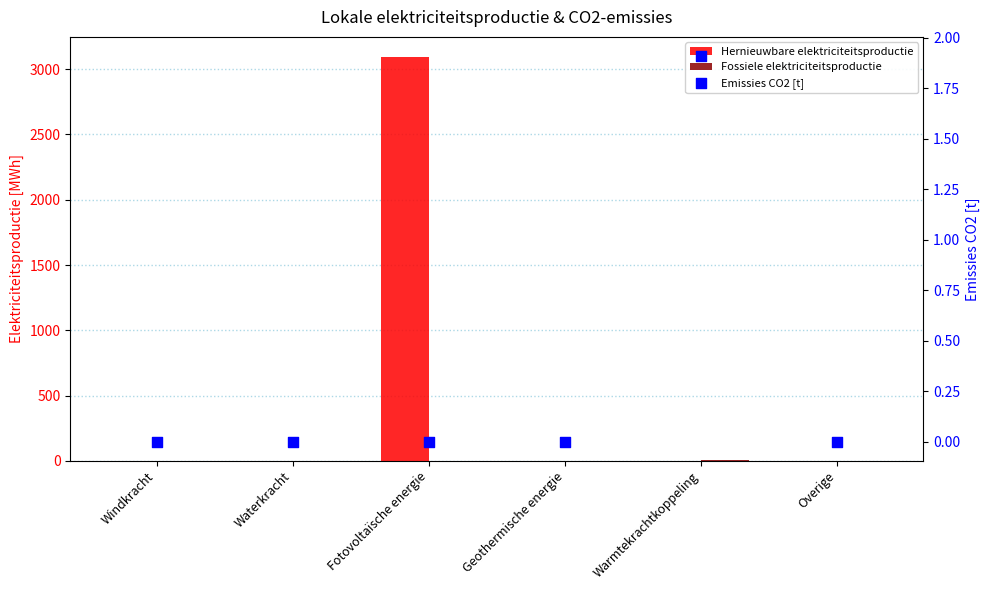

Which series reaches the minimum Y coordinate?

Hernieuwbare elektriciteitsproductie